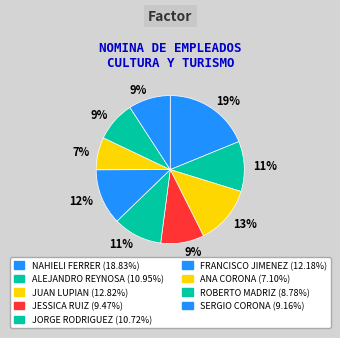

How many segments does this pie chart have?

9